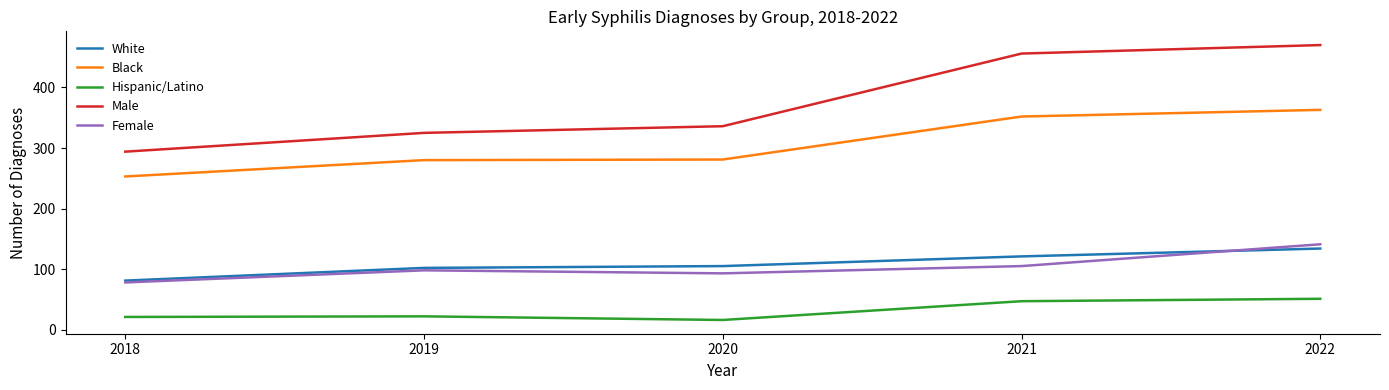

What is the sum of all Hispanic/Latino values?

157